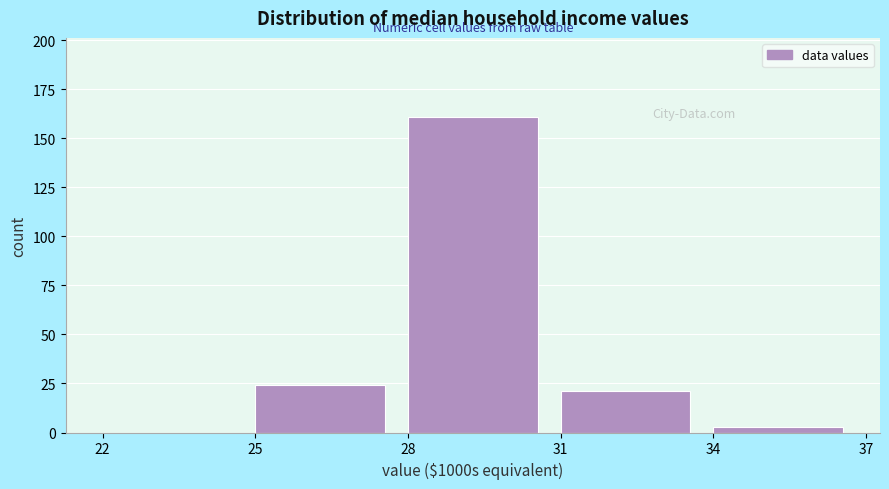

What is the height of the bar covering 28 to 31 on the x-axis? The values are not printed on the chart, so give them approximately, as read against the axis.

160